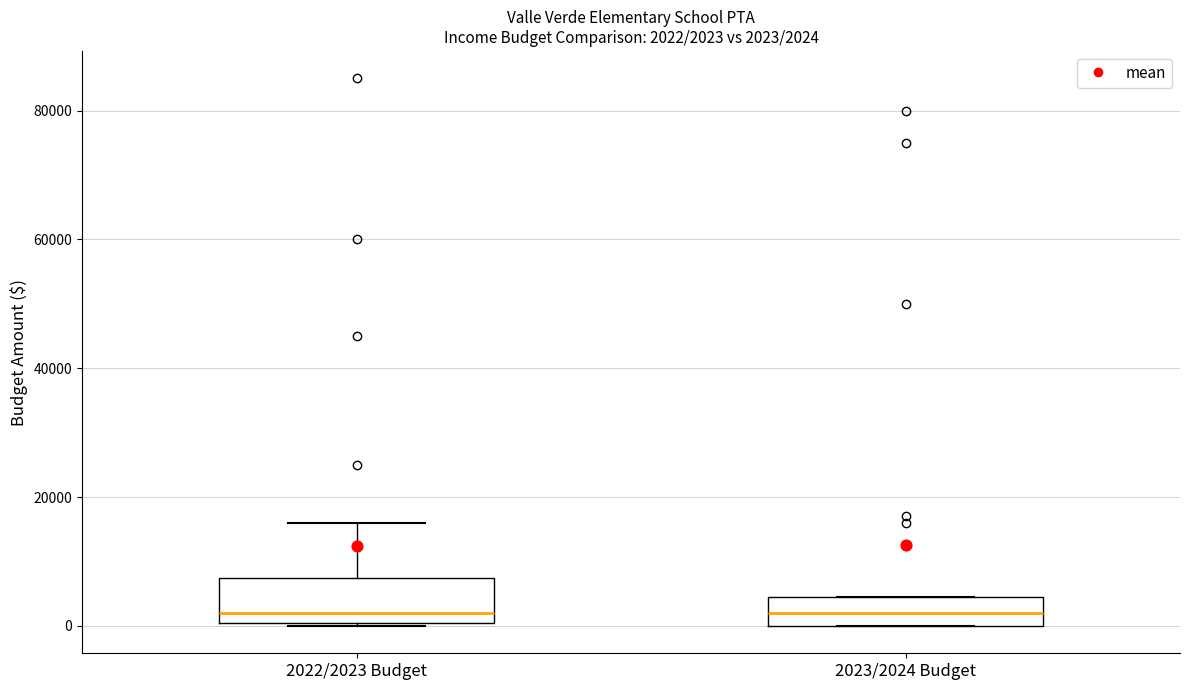

Comparing the boxes themselves (not the whiskers), which one is the tallest?

2022/2023 Budget